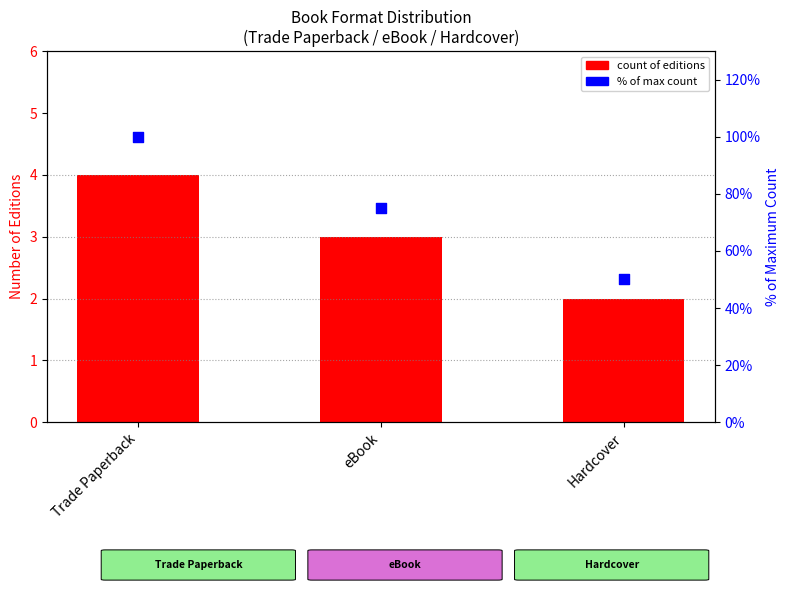

What are all the series names shown in the legend?

count of editions, % of max